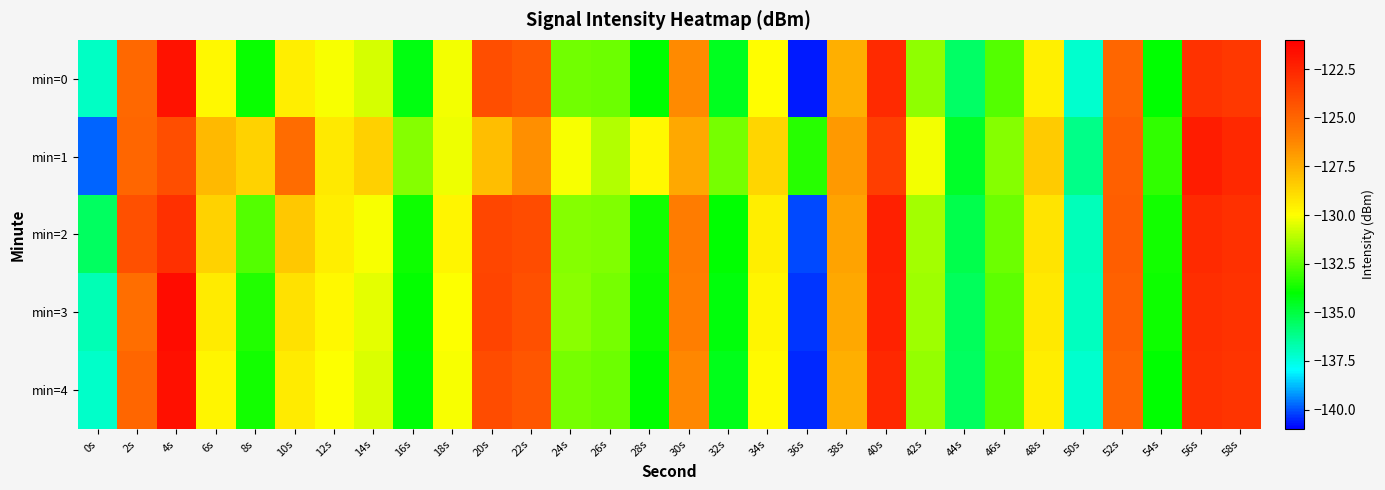

Reading right to left, list all the values displayed in this chart.

min=0: 58s=-123.2	56s=-123.0	54s=-134.0	52s=-125.0	50s=-137.2	48s=-129.6	46s=-132.6	44s=-135.6	42s=-131.7	40s=-122.7	38s=-127.5	36s=-140.6	34s=-130.0	32s=-134.5	30s=-126.3	28s=-134.0	26s=-132.3	24s=-132.2	22s=-124.5	20s=-124.1	18s=-130.2	16s=-134.3	14s=-130.7	12s=-130.1	10s=-129.5	8s=-133.8	6s=-129.8	4s=-121.8	2s=-125.1	0s=-137.0
min=1: 58s=-122.6	56s=-122.1	54s=-133.2	52s=-124.8	50s=-136.1	48s=-128.4	46s=-131.9	44s=-134.6	42s=-130.2	40s=-123.5	38s=-126.8	36s=-133.4	34s=-128.7	32s=-132.1	30s=-127.3	28s=-129.8	26s=-131.2	24s=-130.1	22s=-126.5	20s=-128.0	18s=-130.2	16s=-131.9	14s=-128.5	12s=-129.3	10s=-125.2	8s=-128.6	6s=-127.8	4s=-124.1	2s=-125.0	0s=-139.8
min=2: 58s=-122.9	56s=-122.7	54s=-133.7	52s=-124.7	50s=-136.9	48s=-129.2	46s=-132.3	44s=-135.2	42s=-131.4	40s=-122.3	38s=-127.1	36s=-140.1	34s=-129.5	32s=-134.0	30s=-125.9	28s=-133.7	26s=-132.0	24s=-131.9	22s=-124.0	20s=-123.8	18s=-129.7	16s=-133.8	14s=-130.1	12s=-129.5	10s=-128.3	8s=-132.7	6s=-128.6	4s=-122.9	2s=-124.2	0s=-135.5
min=3: 58s=-123.0	56s=-122.8	54s=-133.8	52s=-124.9	50s=-137.0	48s=-129.3	46s=-132.5	44s=-135.4	42s=-131.5	40s=-122.4	38s=-127.3	36s=-140.3	34s=-129.7	32s=-134.2	30s=-126.0	28s=-133.8	26s=-132.1	24s=-131.8	22s=-124.2	20s=-123.7	18s=-130.0	16s=-133.9	14s=-130.4	12s=-129.8	10s=-129.1	8s=-133.5	6s=-129.4	4s=-121.5	2s=-125.3	0s=-136.8
min=4: 58s=-123.1	56s=-122.9	54s=-134.0	52s=-125.0	50s=-137.2	48s=-129.5	46s=-132.6	44s=-135.5	42s=-131.7	40s=-122.6	38s=-127.5	36s=-140.5	34s=-129.9	32s=-134.4	30s=-126.3	28s=-134.0	26s=-132.3	24s=-132.1	22s=-124.4	20s=-124.0	18s=-130.1	16s=-134.1	14s=-130.6	12s=-130.0	10s=-129.4	8s=-133.7	6s=-129.7	4s=-121.7	2s=-125.0	0s=-137.1